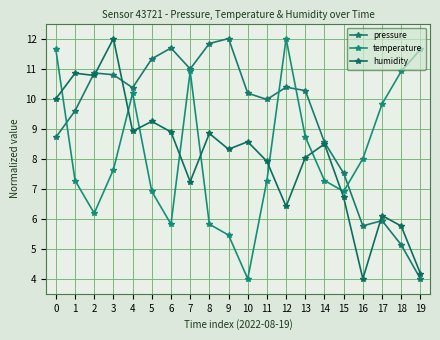

Reading left to right, extract all data points from this chart.

pressure: 0=8.7	1=9.6	2=10.9	3=10.8	4=10.4	5=11.3	6=11.7	7=11.0	8=11.8	9=12.0	10=10.2	11=10.0	12=10.4	13=10.3	14=8.5	15=7.5	16=5.8	17=5.9	18=5.1	19=4.0
temperature: 0=11.6	1=7.3	2=6.2	3=7.6	4=10.2	5=6.9	6=5.8	7=10.9	8=5.8	9=5.5	10=4.0	11=7.3	12=12.0	13=8.7	14=7.3	15=6.9	16=8.0	17=9.8	18=10.9	19=11.6
humidity: 0=10.0	1=10.8	2=10.8	3=12.0	4=8.9	5=9.2	6=8.9	7=7.2	8=8.8	9=8.3	10=8.6	11=7.9	12=6.4	13=8.0	14=8.5	15=6.7	16=4.0	17=6.1	18=5.8	19=4.2